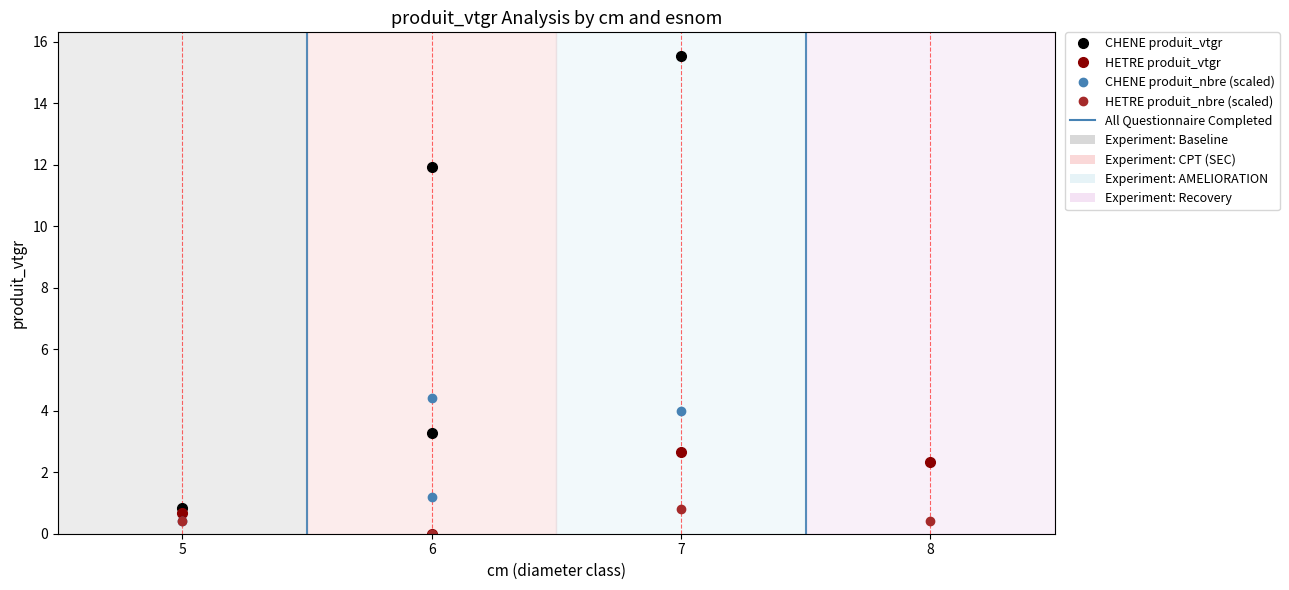

Does the chart have visible grid lines?

No